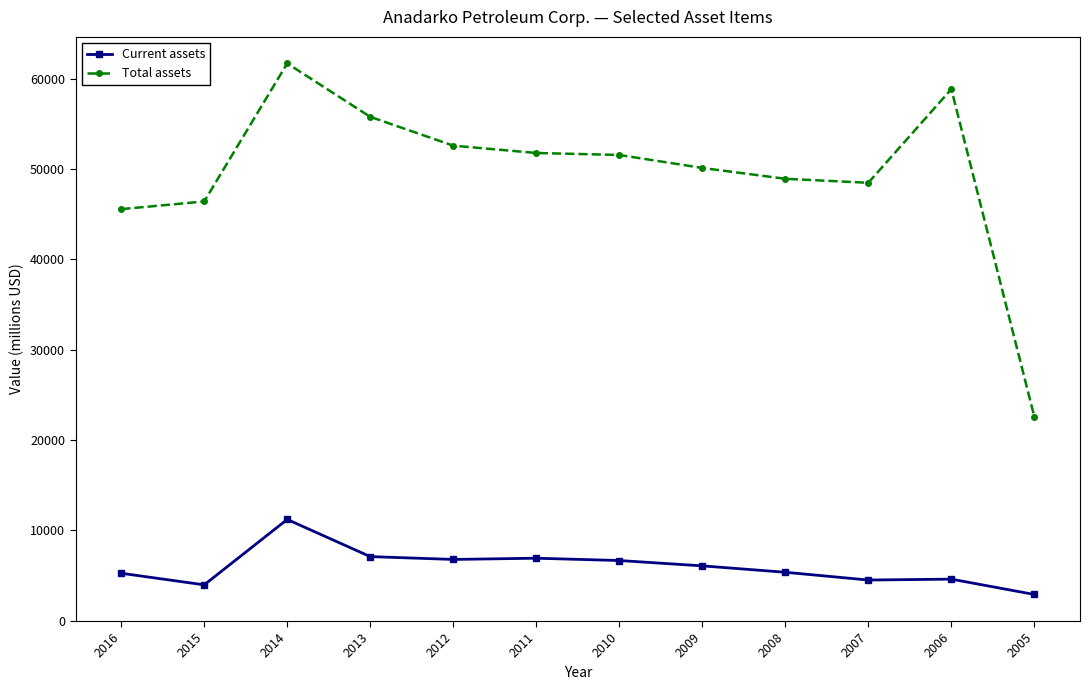

True or false: Total assets has more than 1 interior local peaks.

True